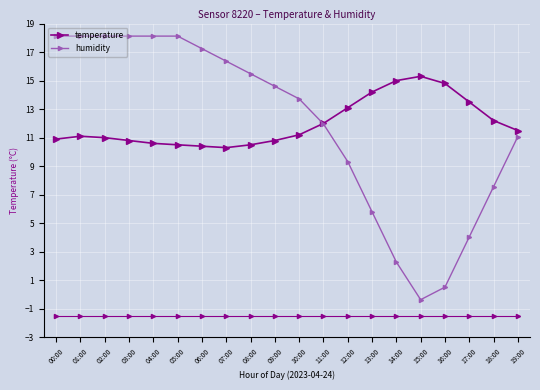

What are all the series names shown in the legend?

temperature, humidity